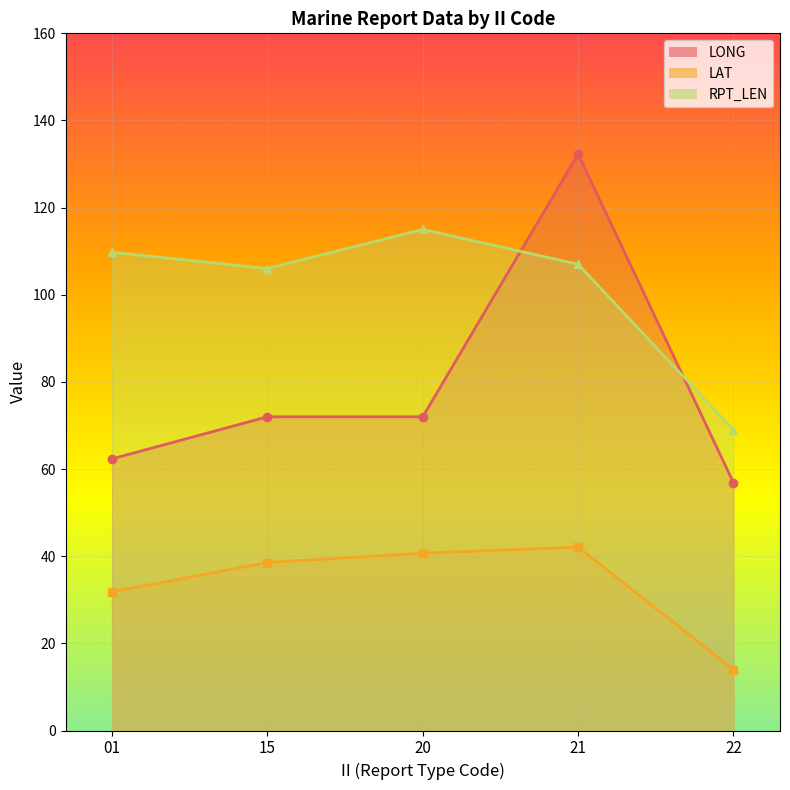

True or false: RPT_LEN_line has a value of 106.0 at 15.

True